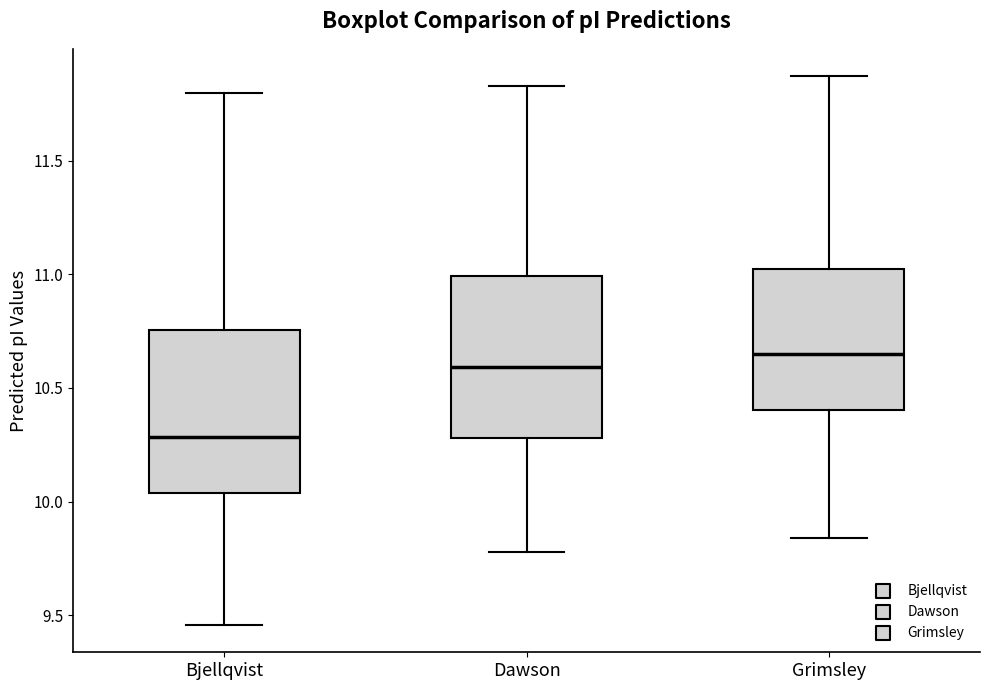

Reading left to right, read every box against the y-axis: the position of its median line, the range the box covers, and the ends of its whiskers. The values are not printed on the chart, so give them approximately, as read against the axis.

Bjellqvist: median 10.30, box 10.05 to 10.75, whiskers 9.45 to 11.80
Dawson: median 10.60, box 10.30 to 11.00, whiskers 9.80 to 11.85
Grimsley: median 10.65, box 10.40 to 11.00, whiskers 9.85 to 11.85